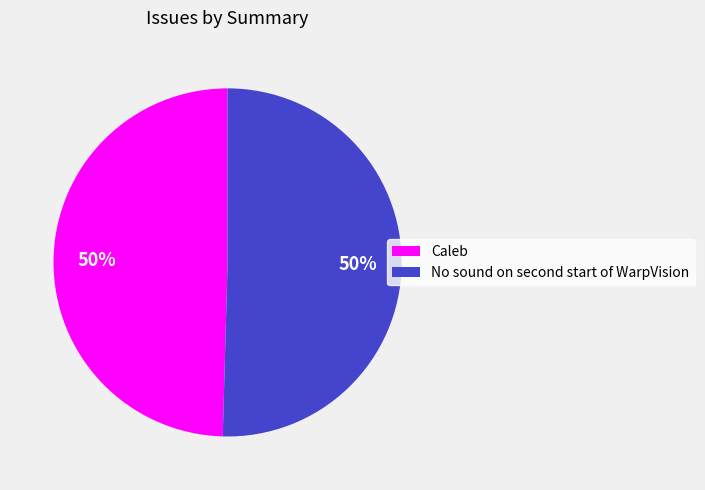

The Caleb slice represents 55% of the pie. True or false?

False